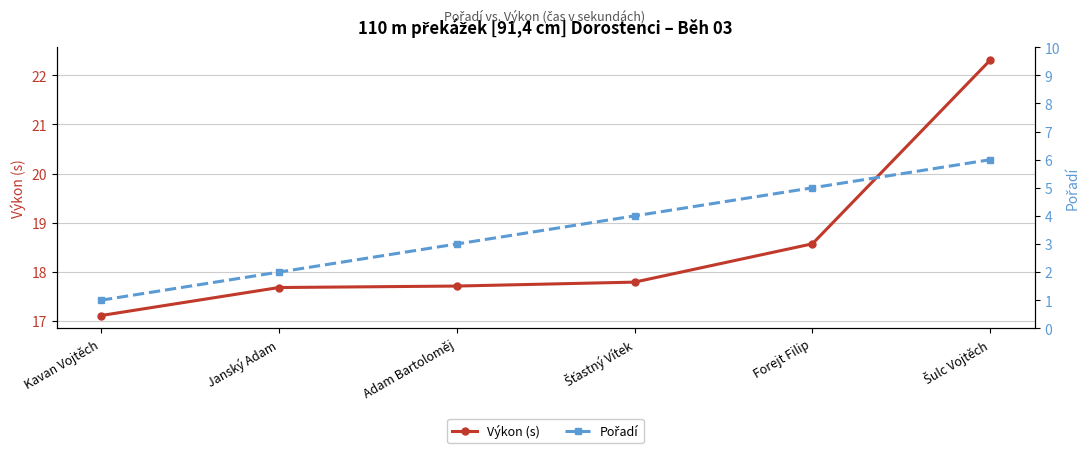

Reading left to right, transcribe all the data shown in this chart.

Výkon (s): Kavan Vojtěch=17.1	Janský Adam=17.7	Adam Bartoloměj=17.7	Šťastný Vítek=17.8	Forejt Filip=18.6	Šulc Vojtěch=22.3
Pořadí: Kavan Vojtěch=1.0	Janský Adam=2.0	Adam Bartoloměj=3.0	Šťastný Vítek=4.0	Forejt Filip=5.0	Šulc Vojtěch=6.0